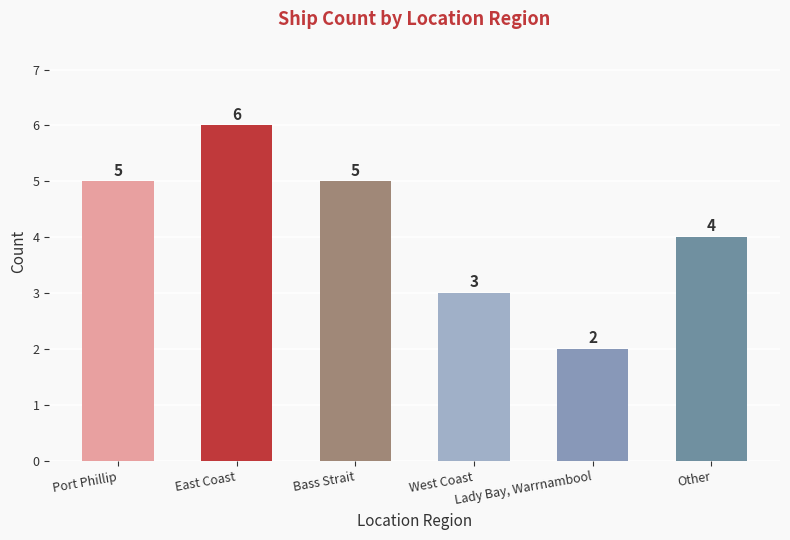

The value at West Coast is 3. True or false?

True